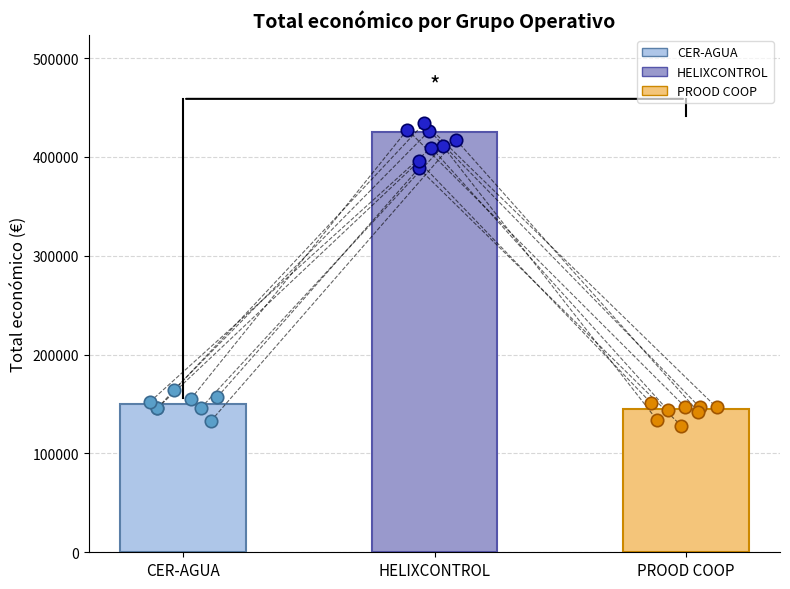

What is the ratio of the value at PROOD COOP to the value at HELIXCONTROL?

0.3